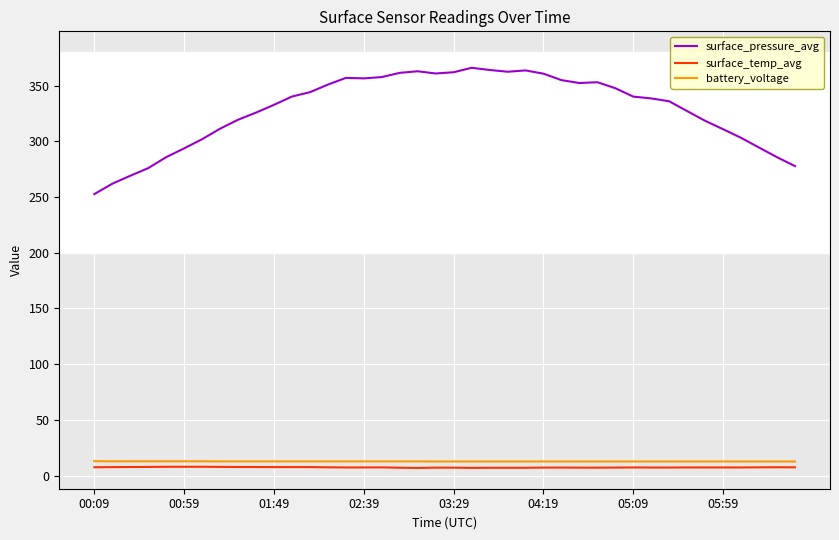

What is the minimum value shown in the chart?

6.9